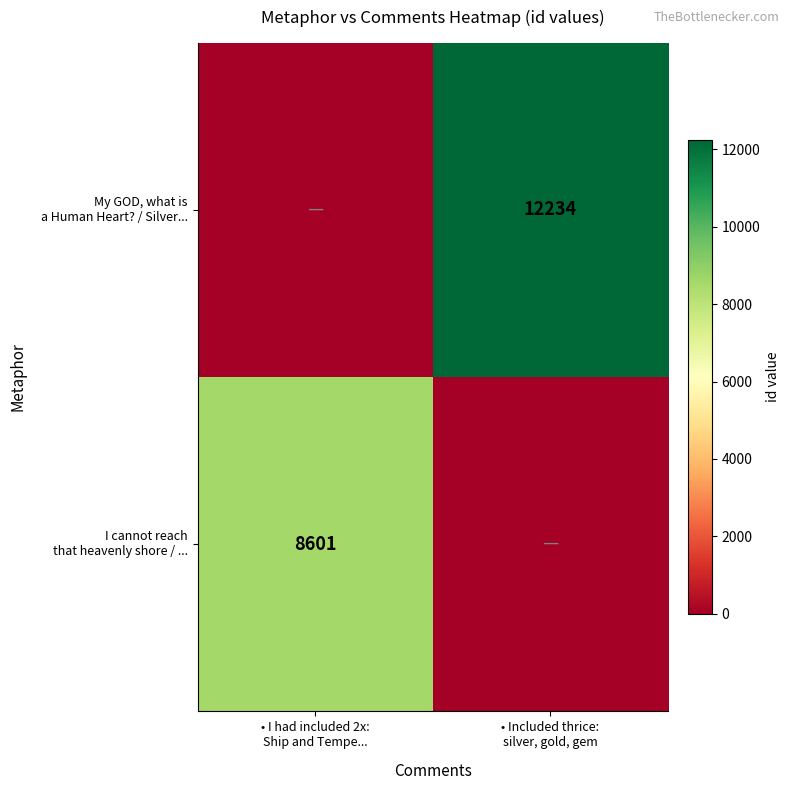

Which label corresponds to the smallest value in the chart?

• Included thrice:
silver, gold, gem